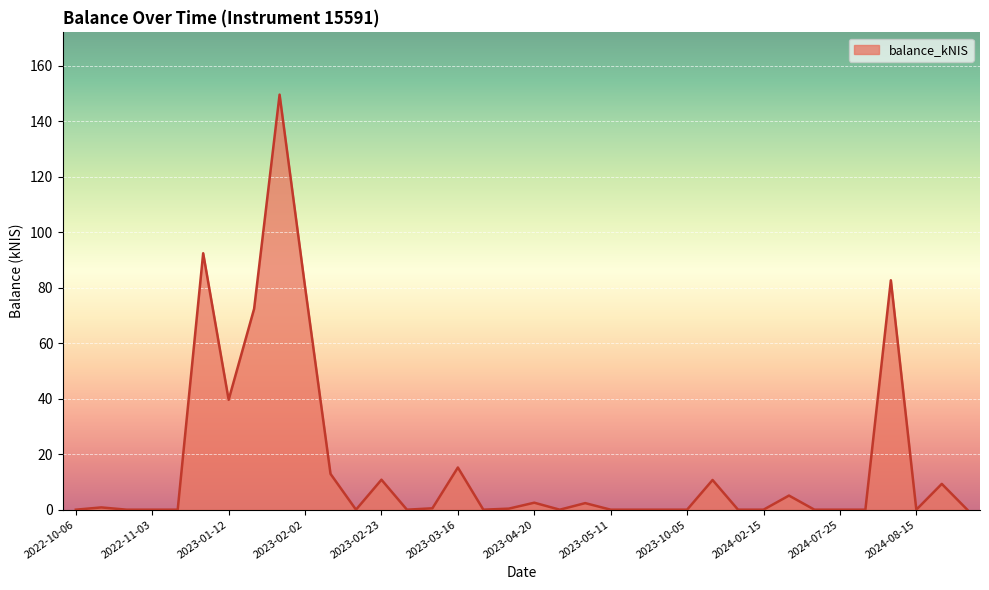

What is the greatest value displayed?

149.6